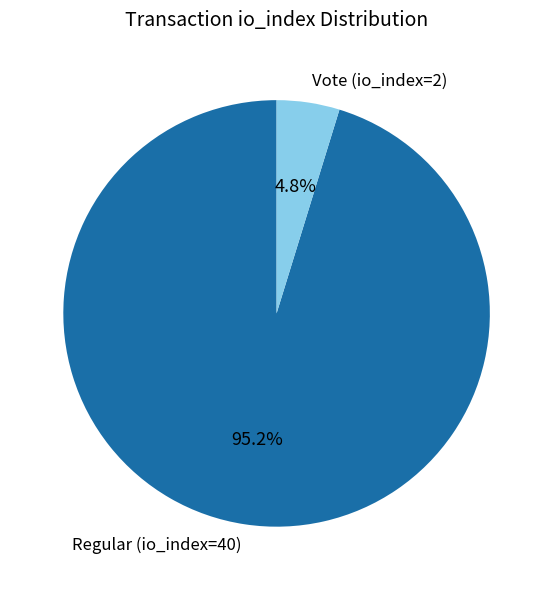

Does any single category account for the majority?

Yes